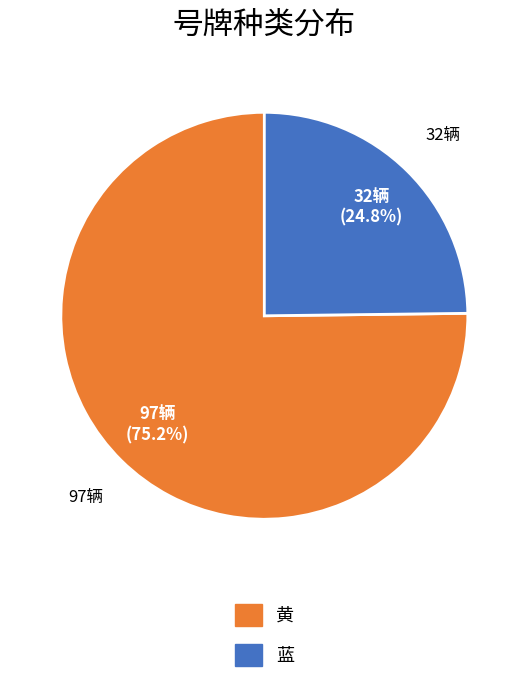

Rank the categories by value from highest to lowest.

黄, 蓝